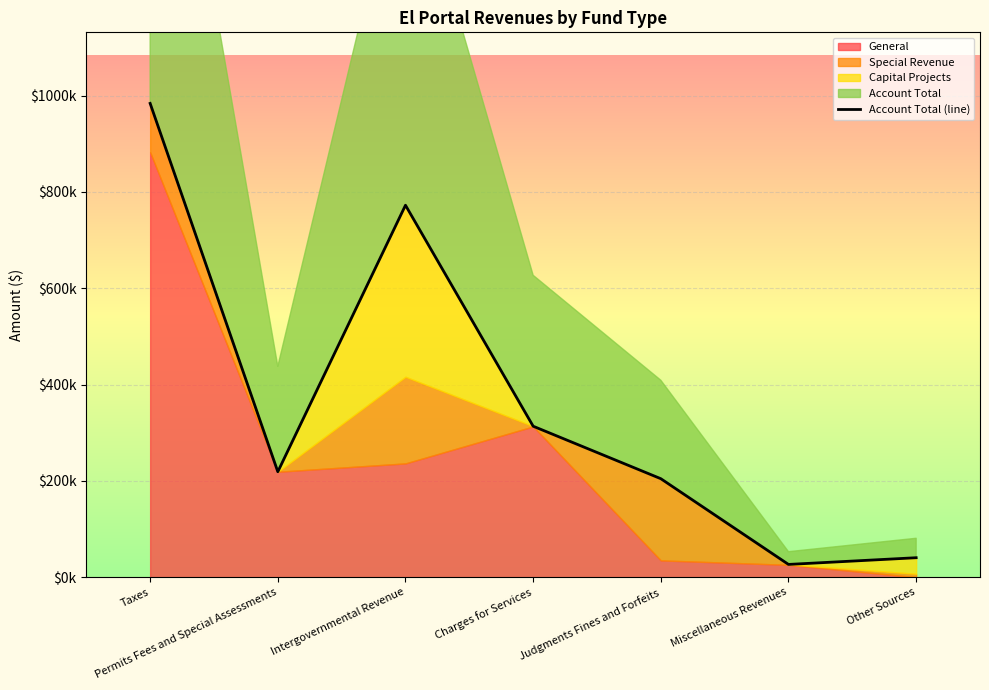

Which category has the lowest value across all series?

Miscellaneous Revenues